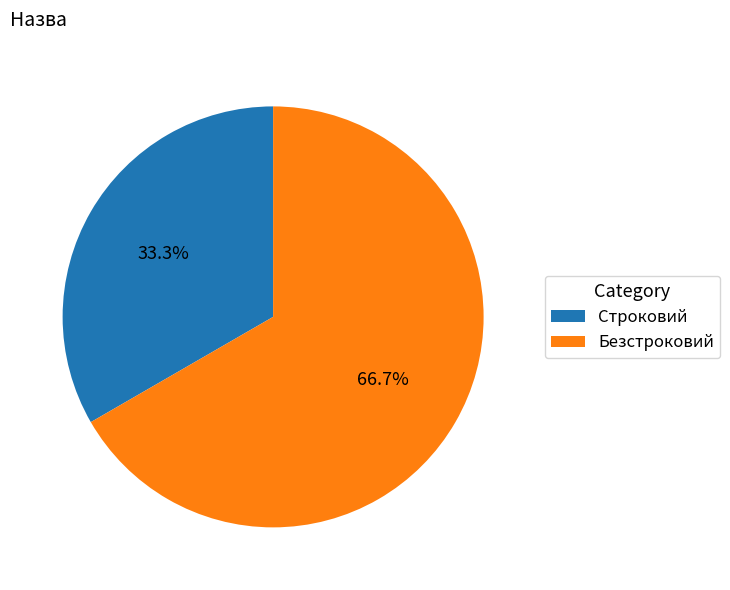

True or false: Безстроковий accounts for 67% of the total.

True